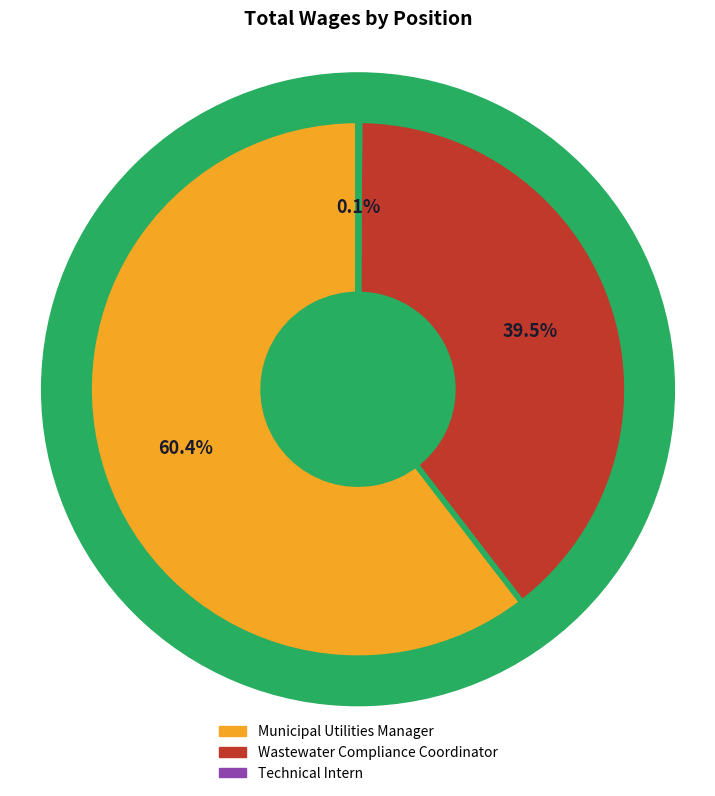

Which category has the biggest portion of the pie?

Municipal Utilities Manager